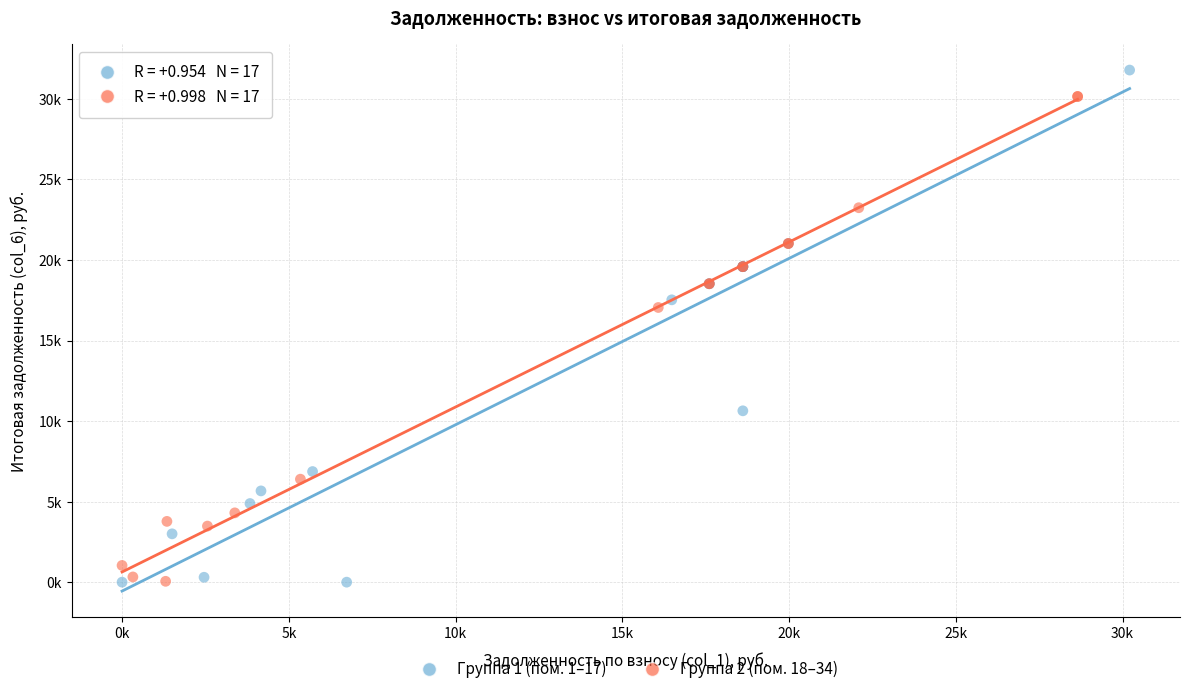

What are all the series names shown in the legend?

Группа 1 (пом. 1–17), Группа 2 (пом. 18–34)